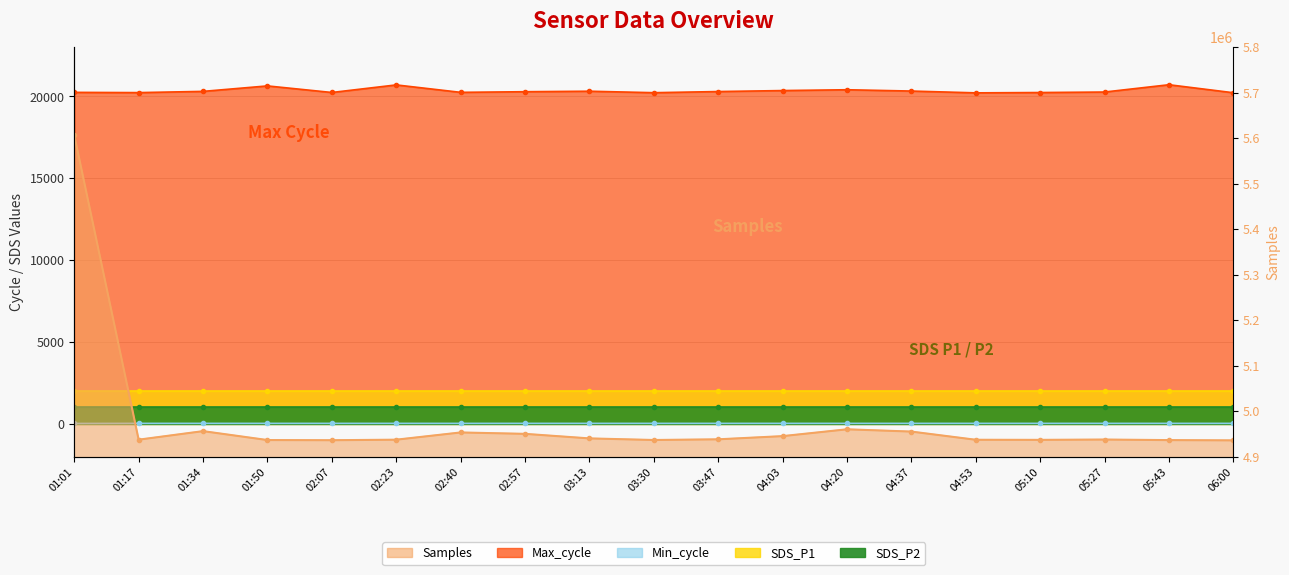

Is it true that Min_cycle equals 29 at 03:47?

True